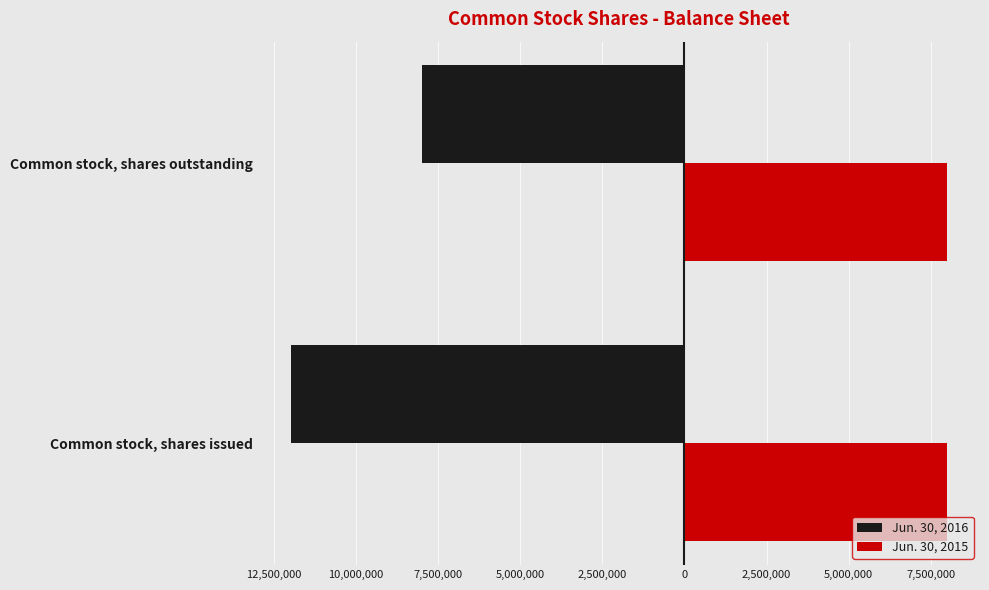

Which series has the largest total across all categories?

Jun. 30, 2015